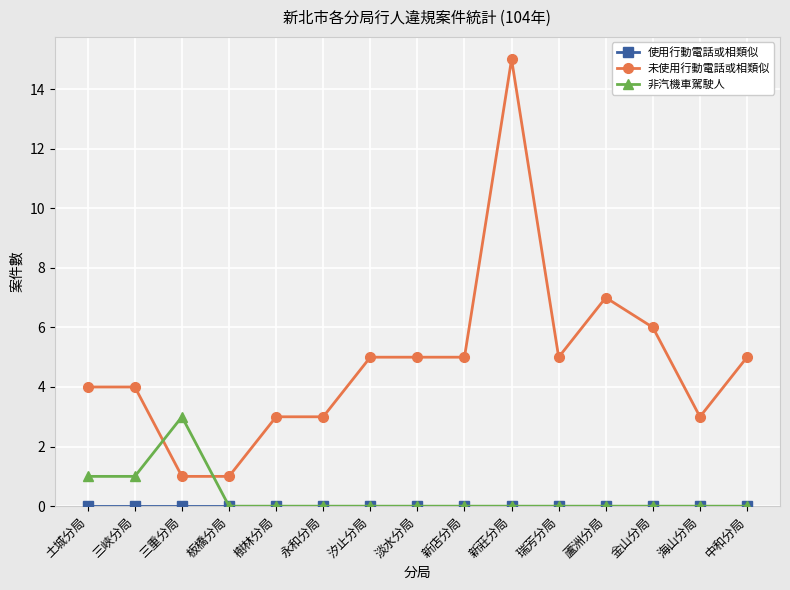

At which category does the chart reach its peak across all series?

新莊分局